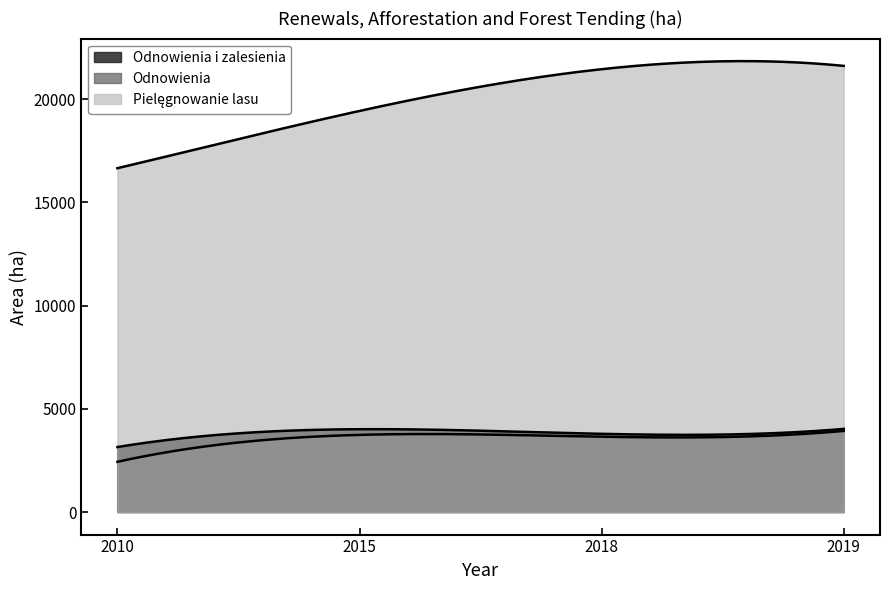

True or false: Pielęgnowanie lasu and Odnowienia intersect in this chart.

False